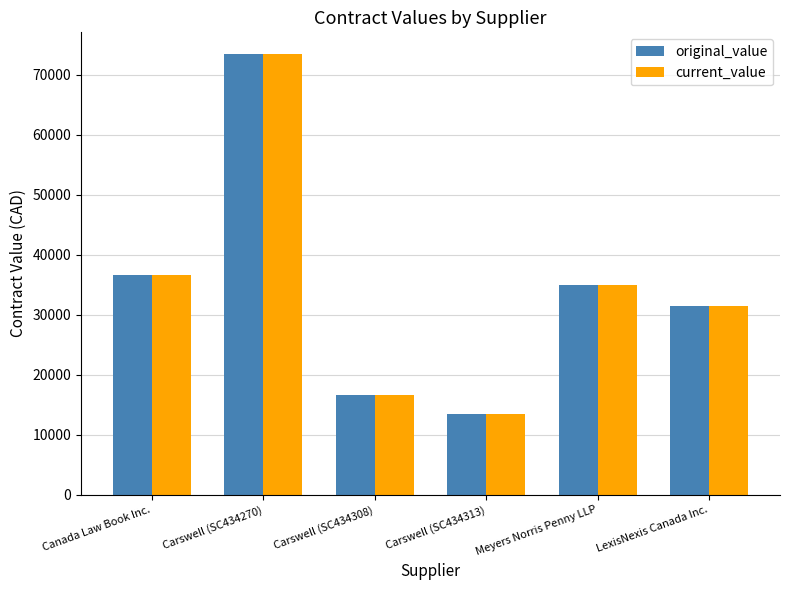

Is it true that original_value equals 107381.9 at Carswell (SC434270)?

False